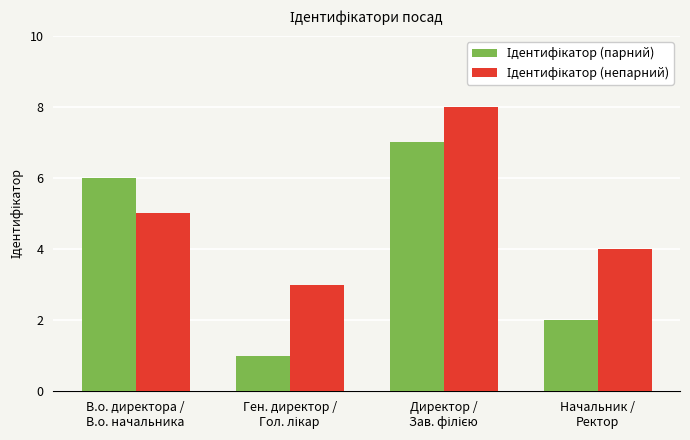

Count the number of categories in the chart.

4